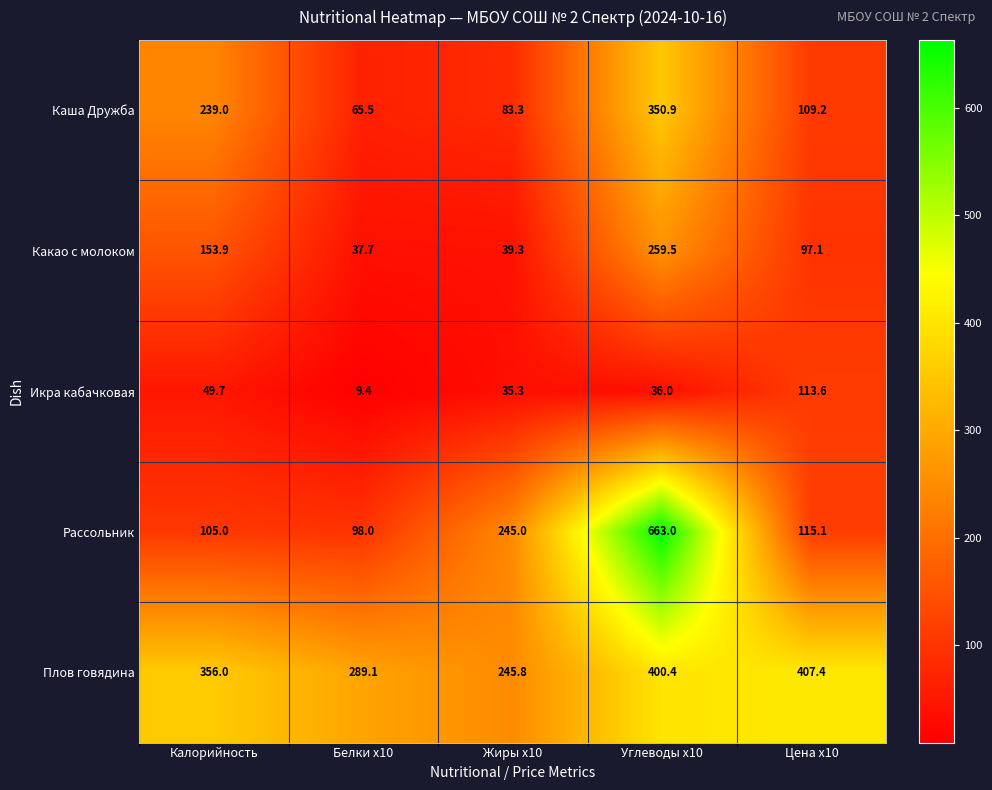

What value does the Какао с молоком series have at Жиры x10?

39.3